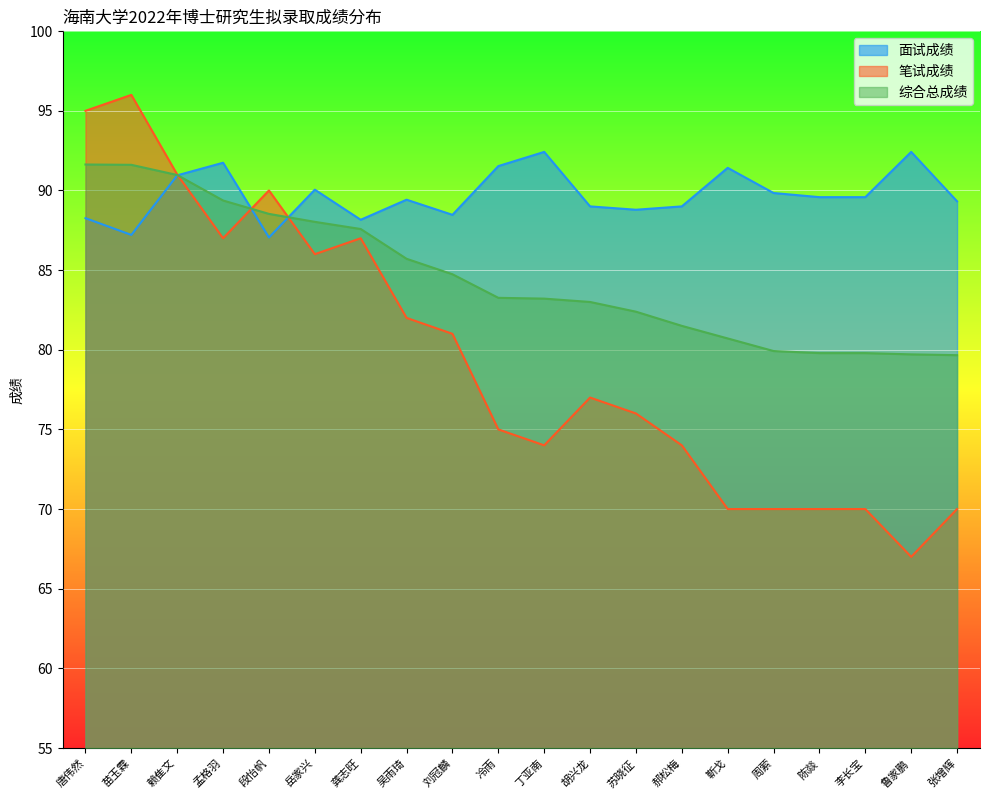

What is the approximate value of 综合总成绩 at 龚志旺?

87.6